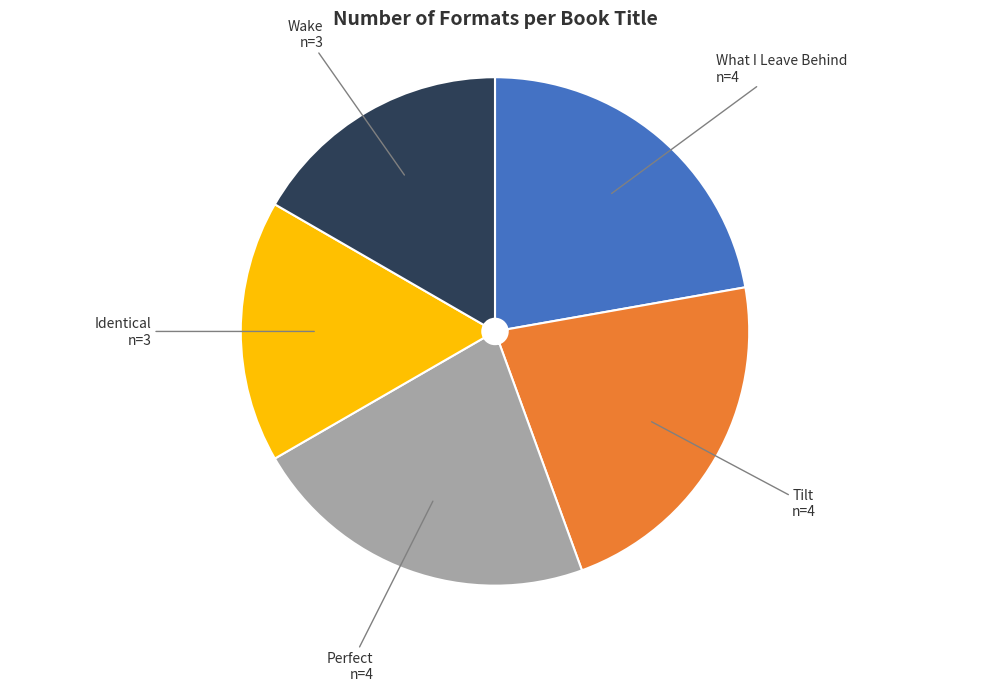

Between Tilt and Wake, which is larger?

Tilt